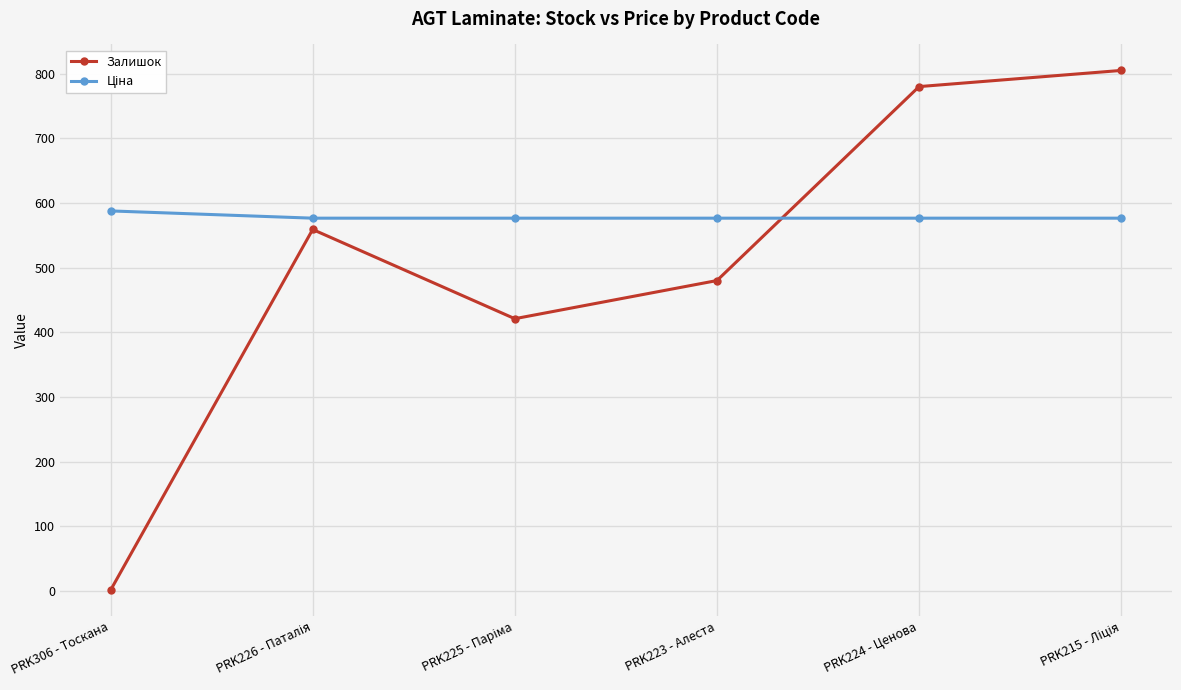

Which category has the lowest value across all series?

PRK306 - Тоскана